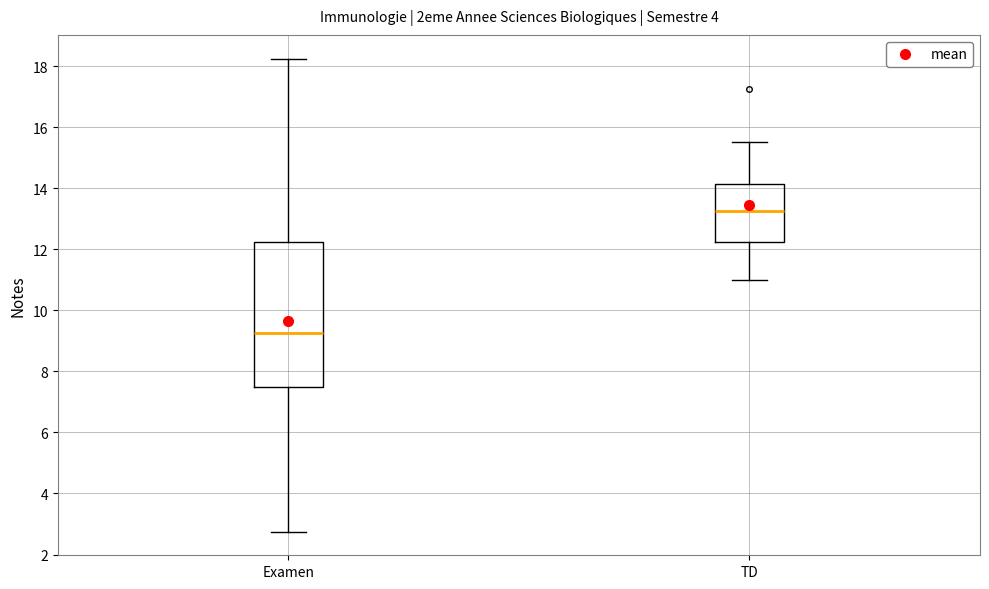

Which box has the highest median line?

TD